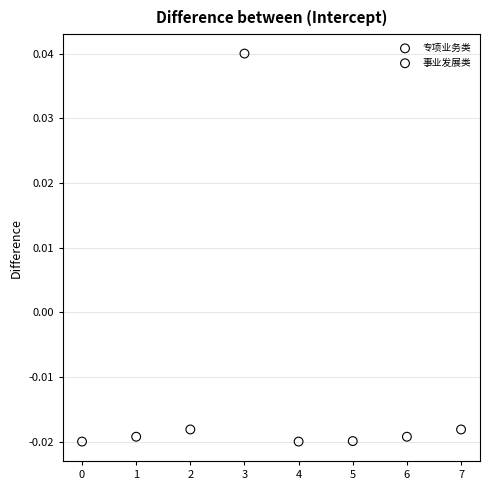

Which series contains the highest Y value?

专项业务类